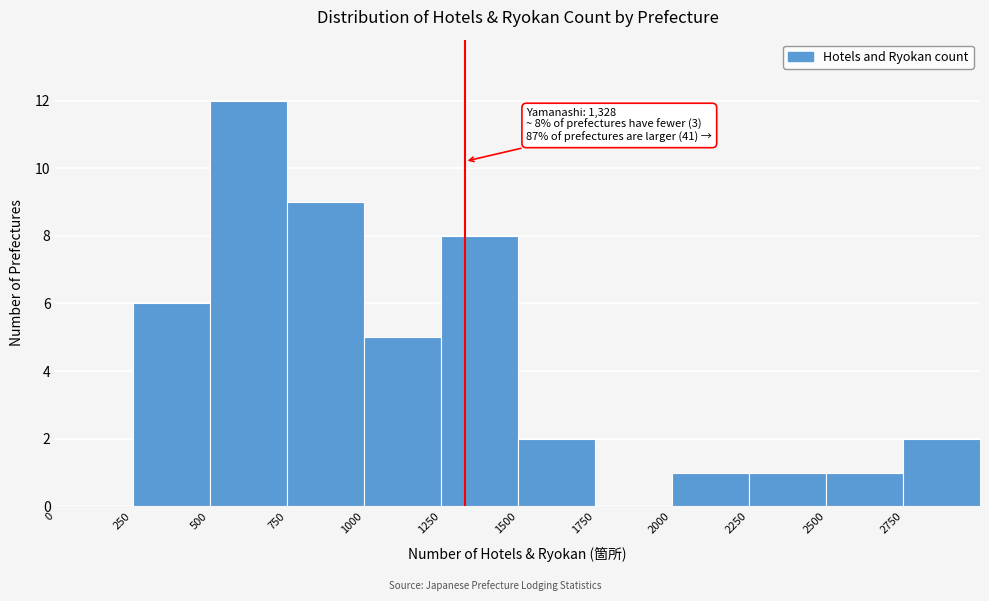

Which range on the x-axis has the tallest bar?

500 to 750